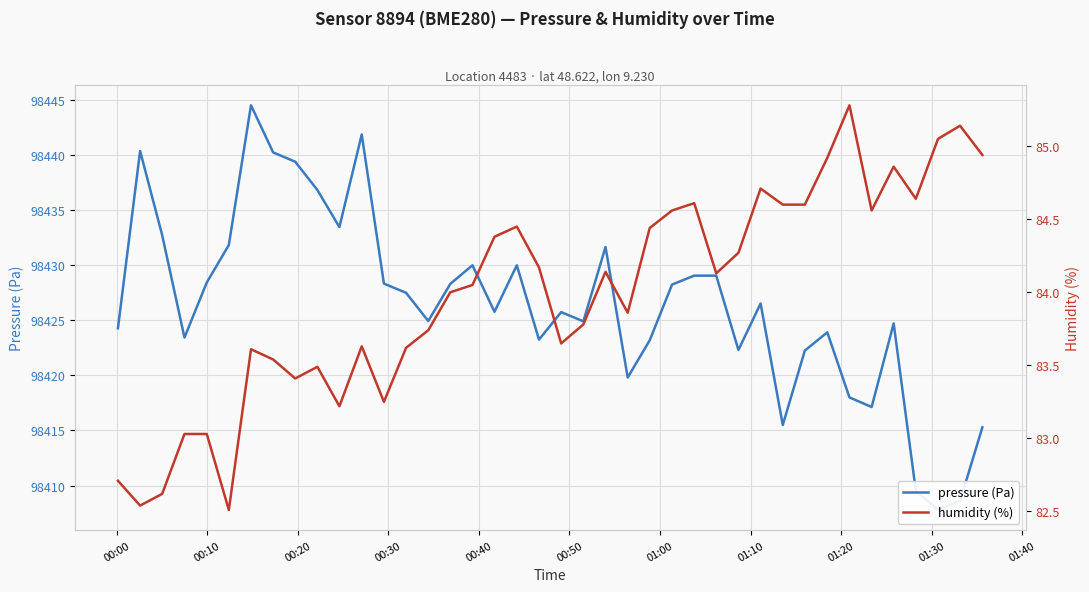

How many values in the pressure (Pa) series exceed 98426?

20